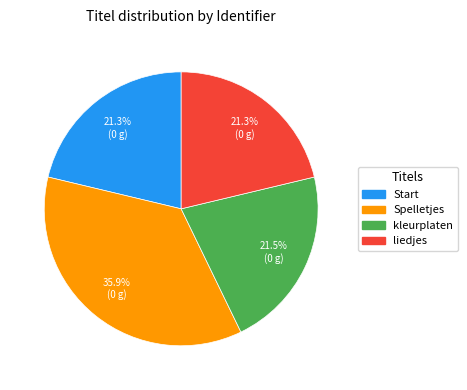

Which slice is the largest?

Spelletjes